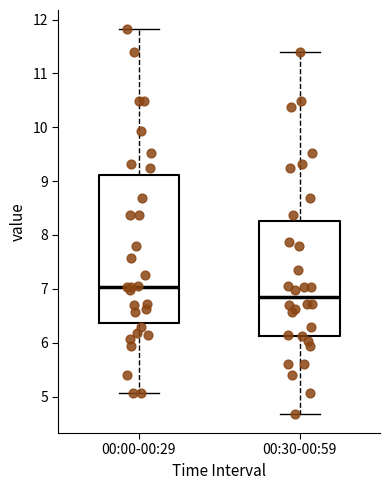

Reading left to right, read every box against the y-axis: the position of its median line, the range the box covers, and the ends of its whiskers. The values are not printed on the chart, so give them approximately, as read against the axis.

00:00-00:29: median 7.0, box 6.4 to 9.1, whiskers 5.1 to 11.8
00:30-00:59: median 6.8, box 6.1 to 8.3, whiskers 4.7 to 11.4